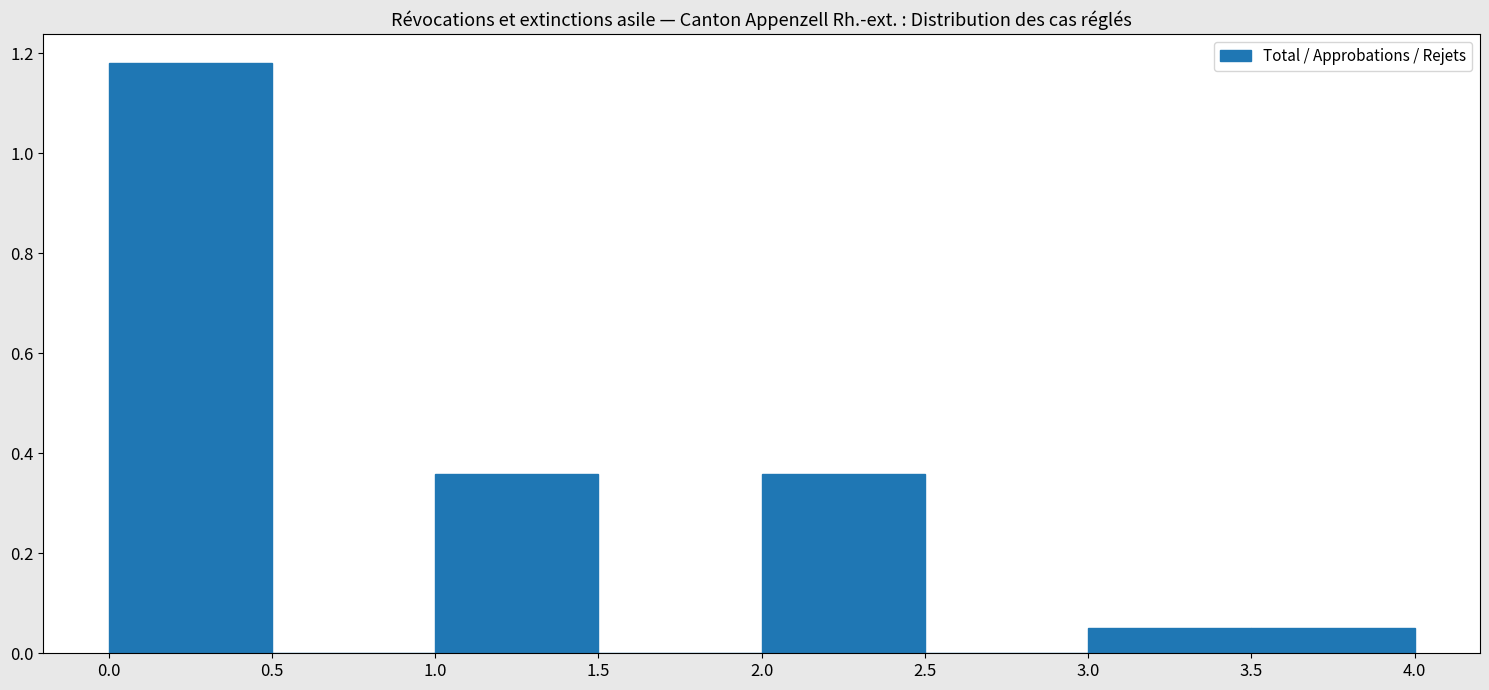

Reading left to right, list every bar in this chart as the range it spans on the x-axis followed by its height. The values are not printed on the chart, so give them approximately, as read against the axis.

0.0 to 0.5: 1.18
0.5 to 1.0: 0
1.0 to 1.5: 0.36
1.5 to 2.0: 0
2.0 to 2.5: 0.36
2.5 to 3.0: 0
3.0 to 3.5: 0.06
3.5 to 4.0: 0.06